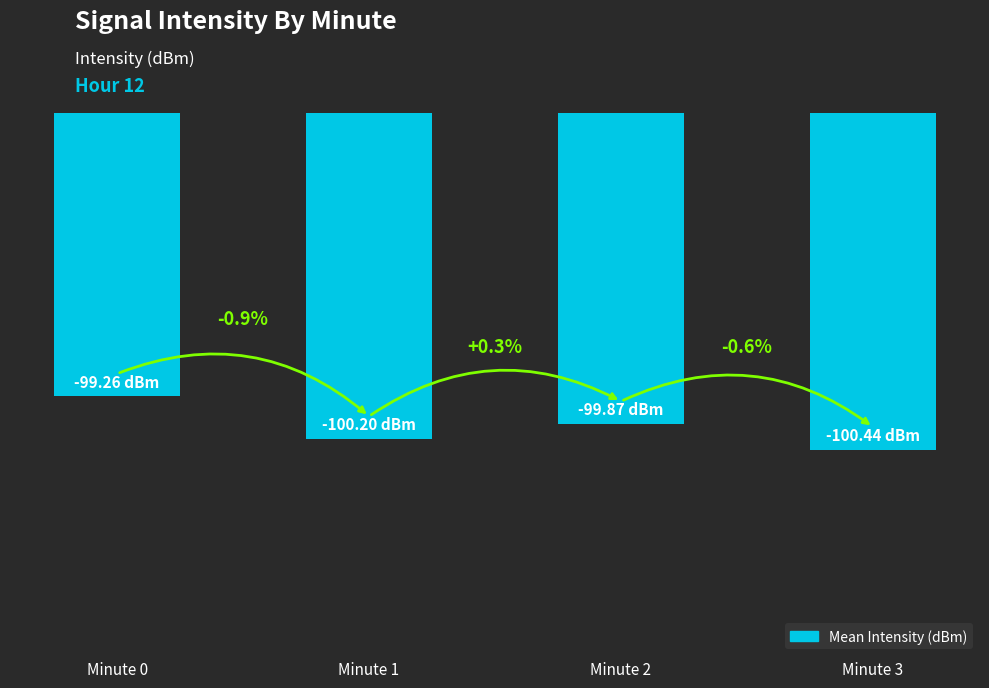

Does the chart contain any negative values?

Yes